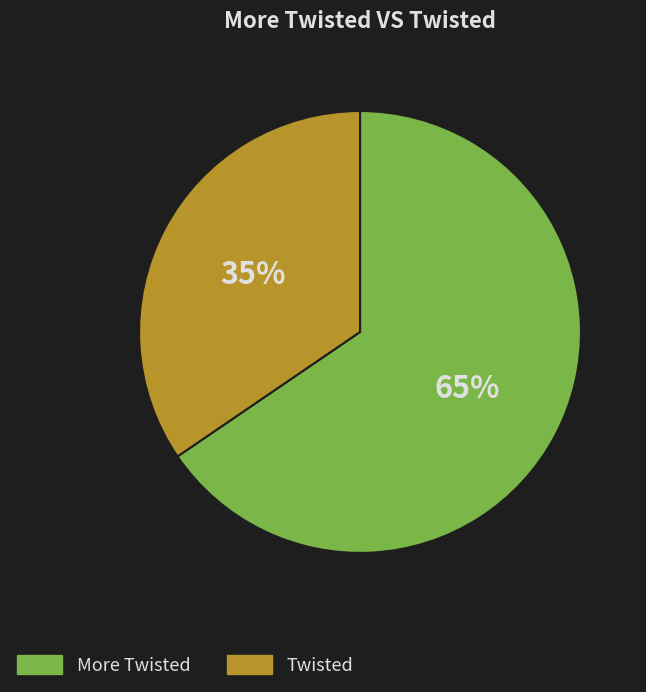

Do More Twisted and Twisted together represent more than half of the pie?

Yes